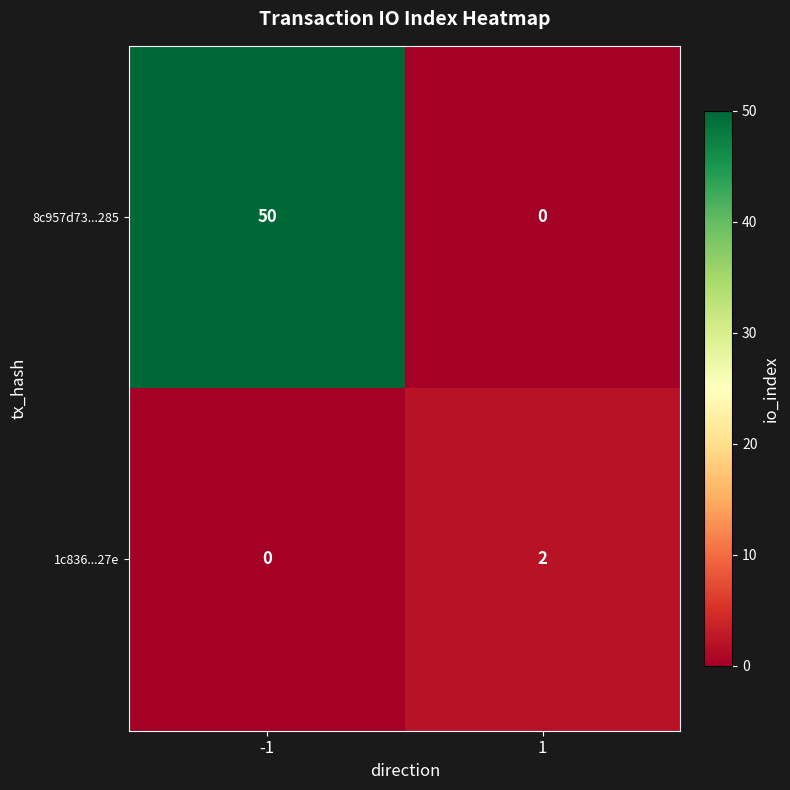

The value of 8c957d73...285 at 1 is 0. True or false?

True